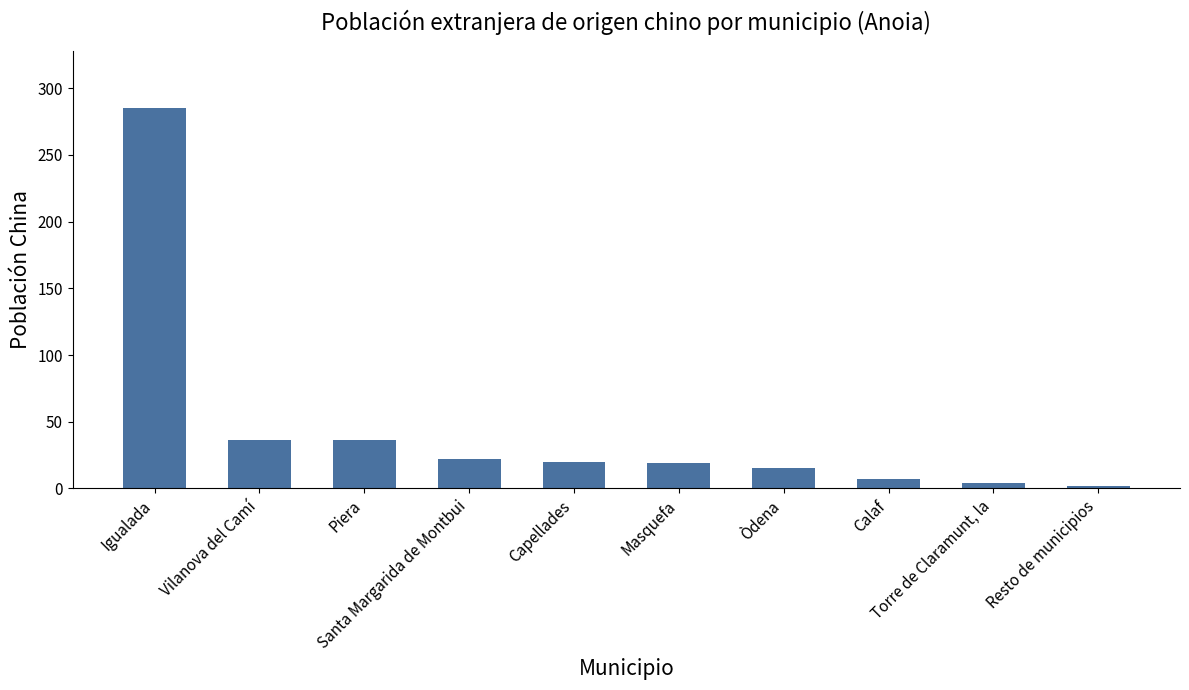

What is the change in value from Piera to Capellades?

-16